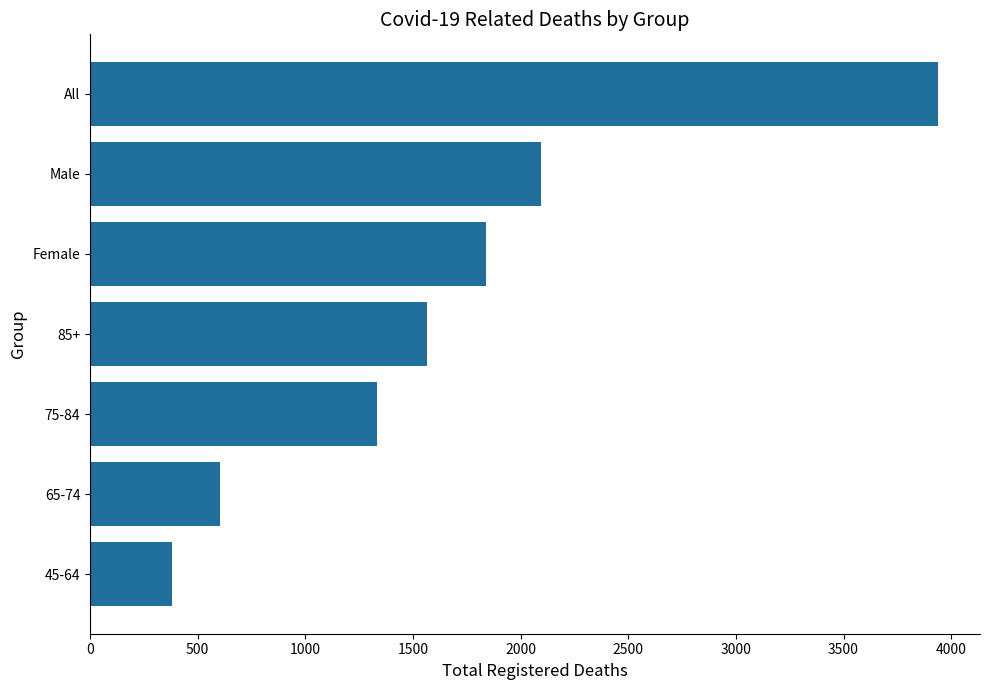

Is it true that the value at 85+ is 1566?

True